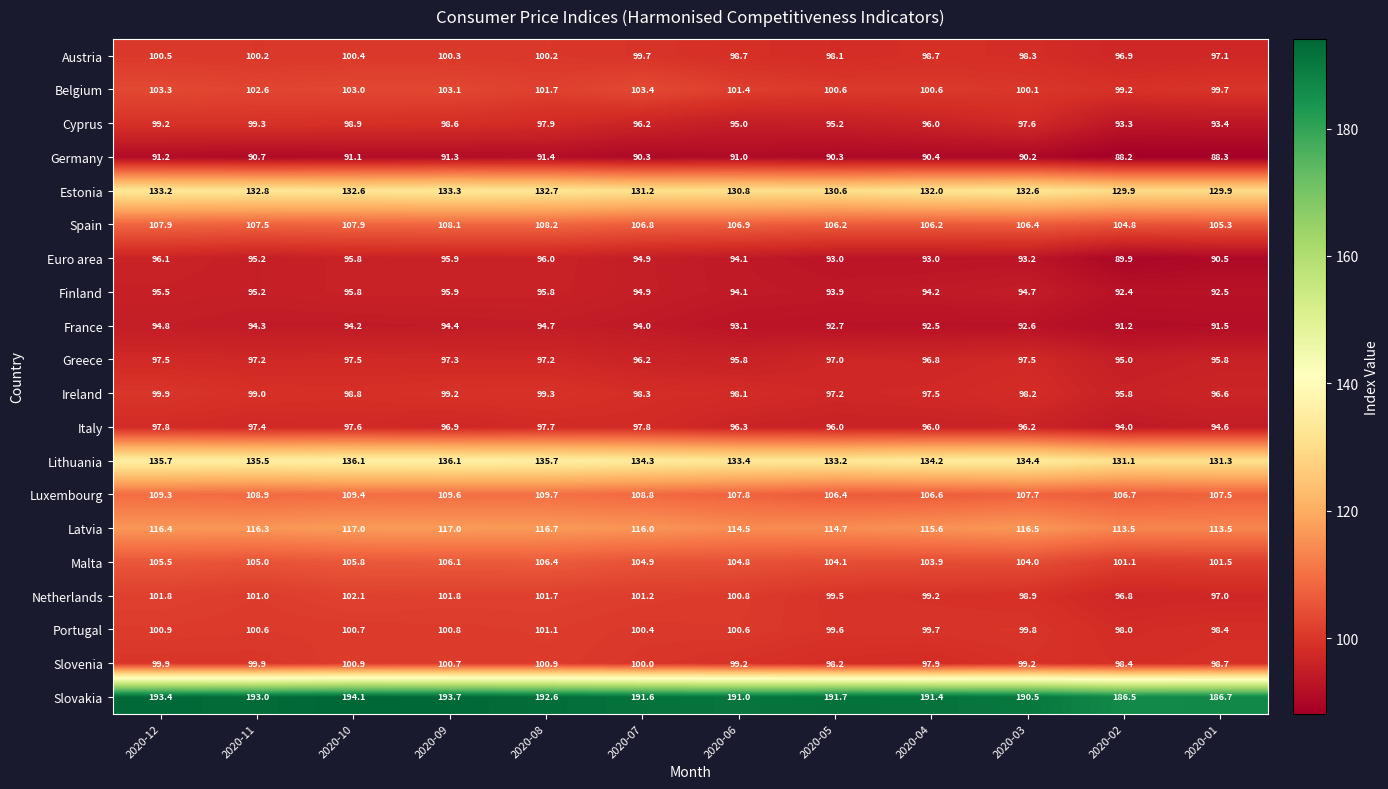

Which label corresponds to the largest value in the chart?

2020-10